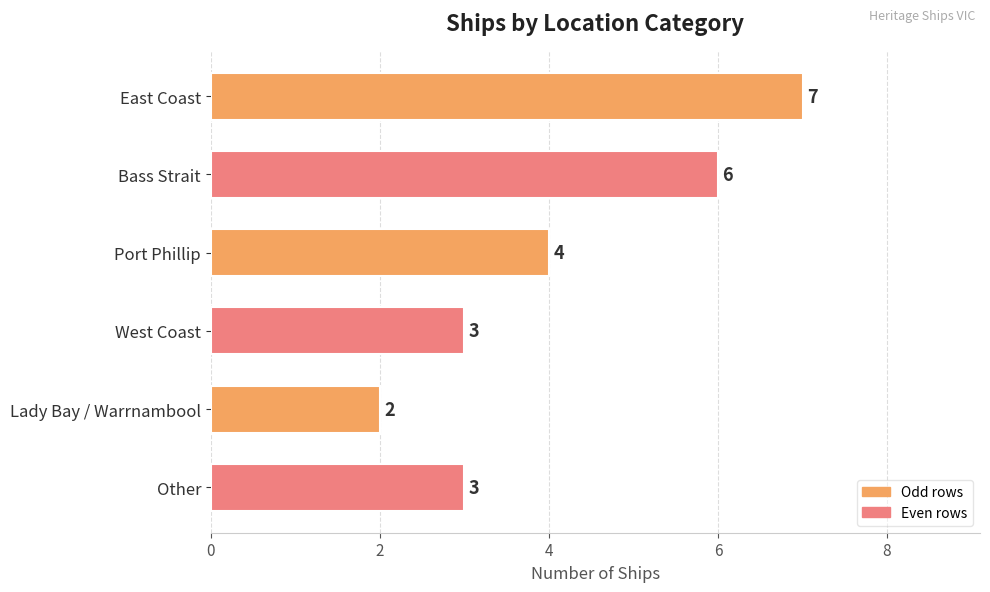

What position from the top is Port Phillip?

3